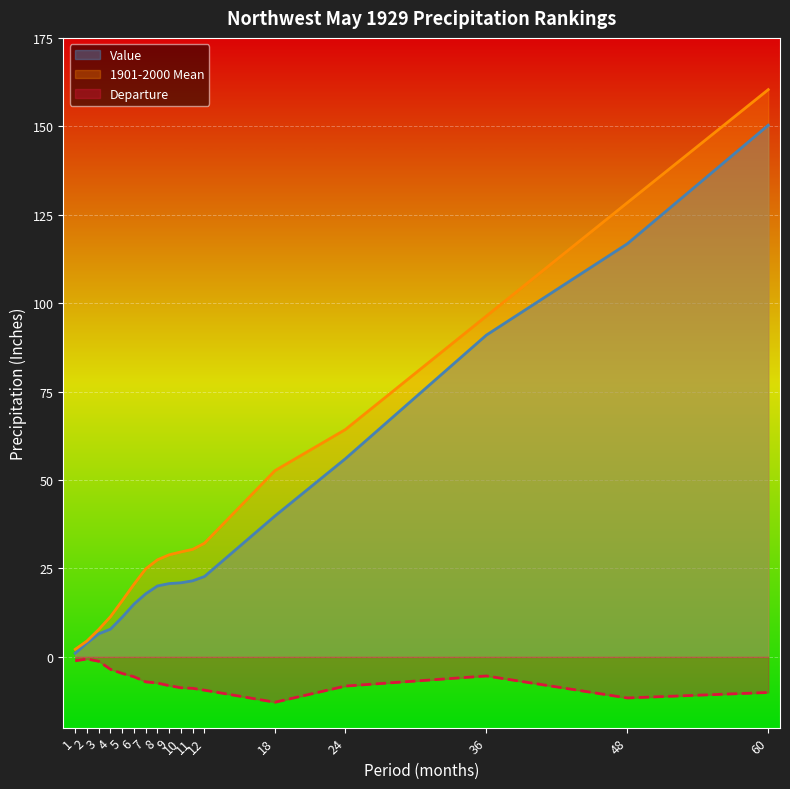

What is the value of the Departure point at the 3rd from the left?

-1.2